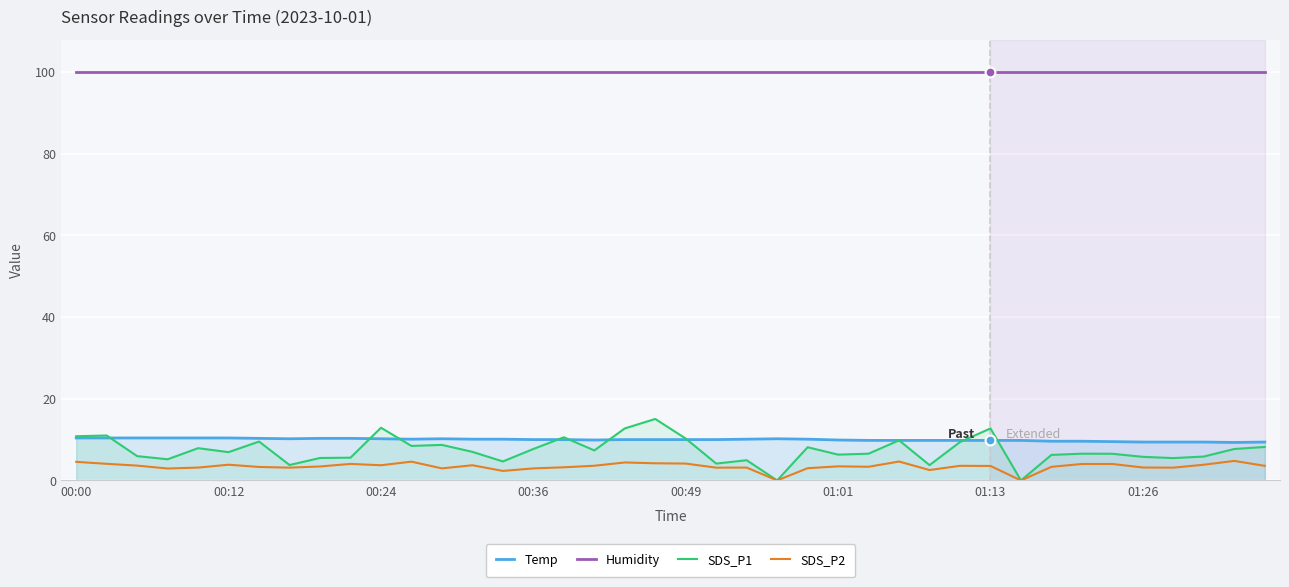

At how many categories does at least one series exceed 11?

40